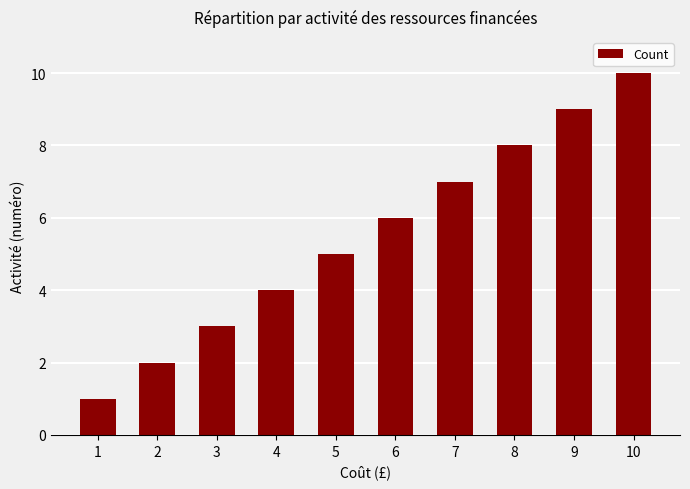

The chart shows a value of 4 at 7. True or false?

False